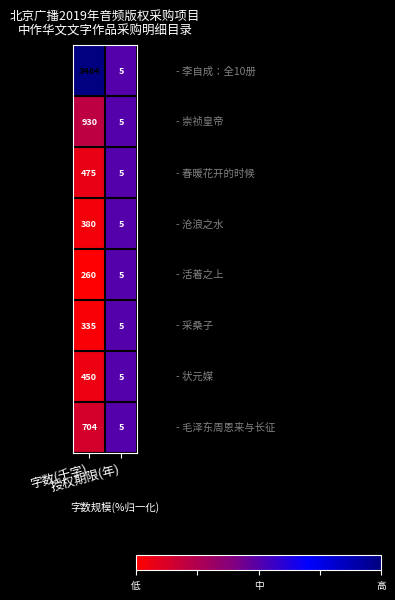

How many series are shown in this chart?

8